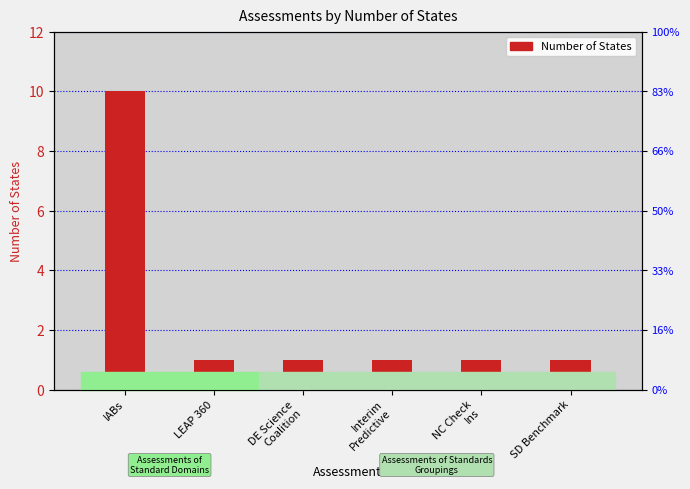

What is the greatest value displayed?

10